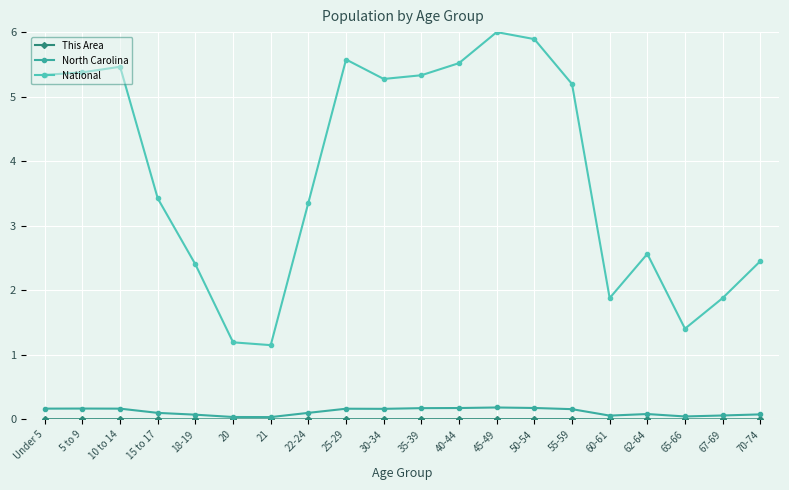

The North Carolina series shows 0.1 at 70-74. True or false?

True